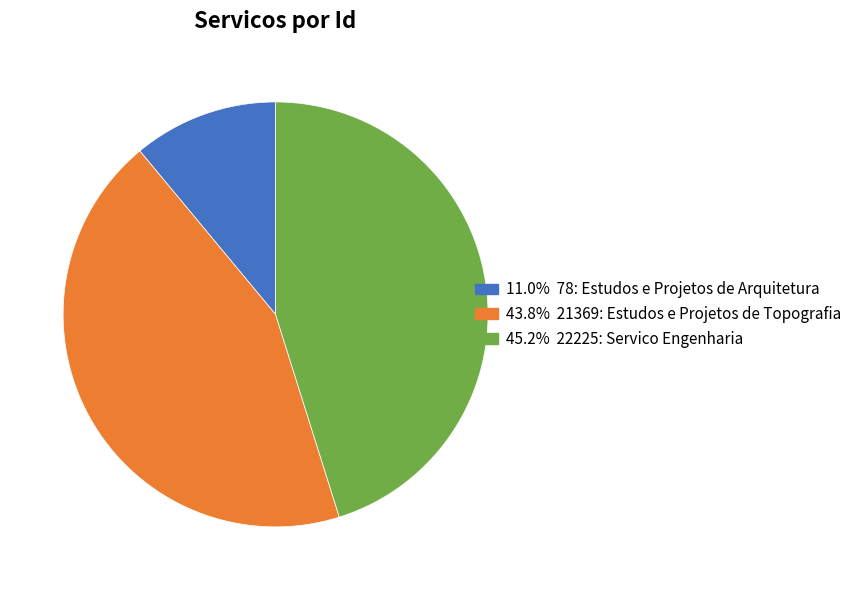

Does any single category account for the majority?

No